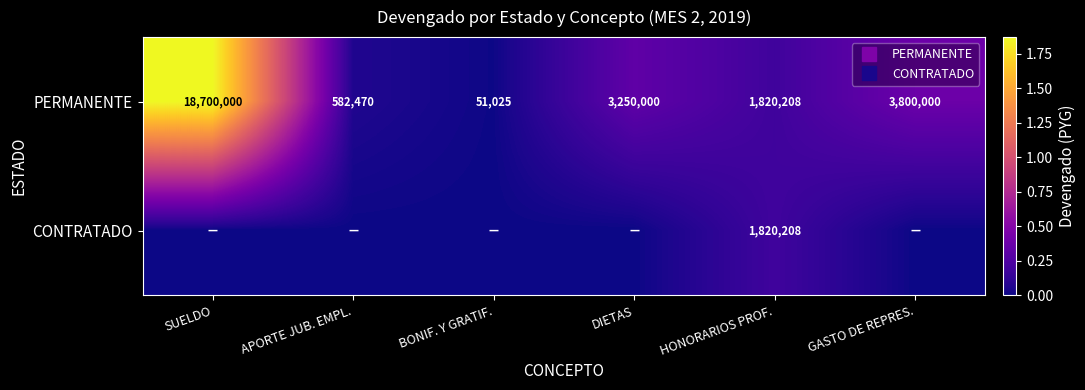

How many values in CONTRATADO are above zero?

1